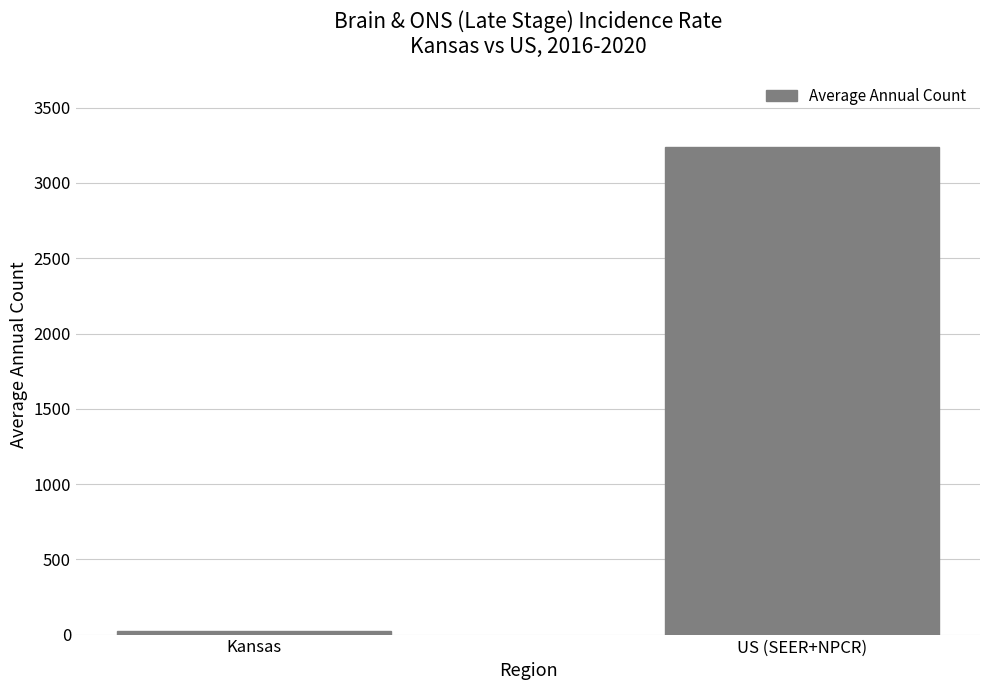

Is it true that the value at US (SEER+NPCR) is 3239?

True